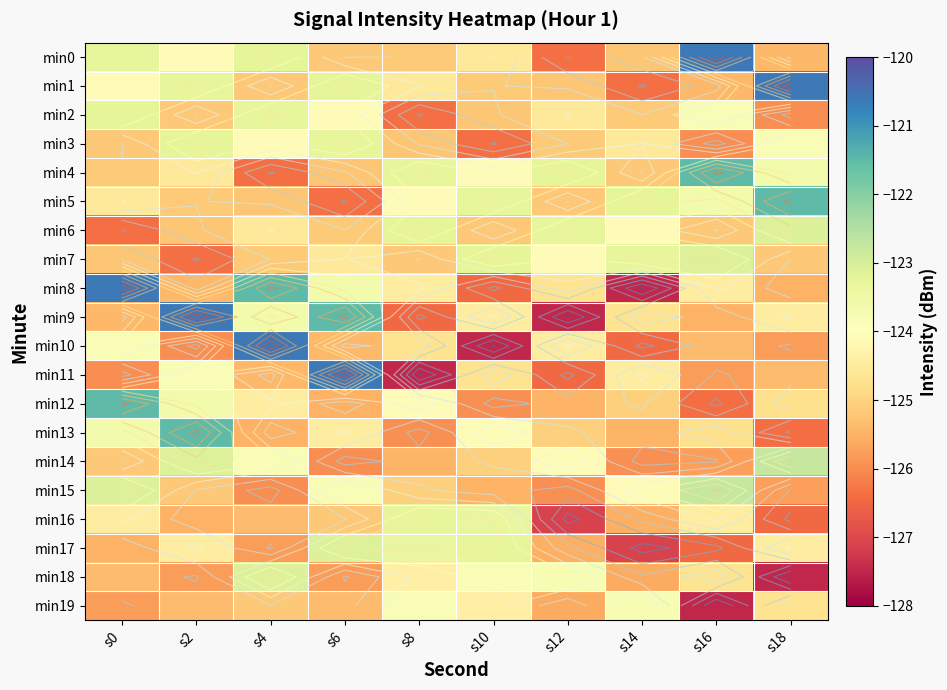

Count the number of categories in the chart.

10